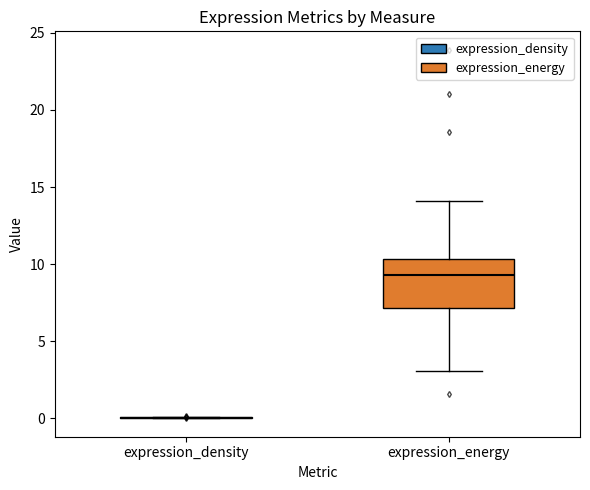

Comparing the boxes themselves (not the whiskers), which one is the tallest?

expression_energy